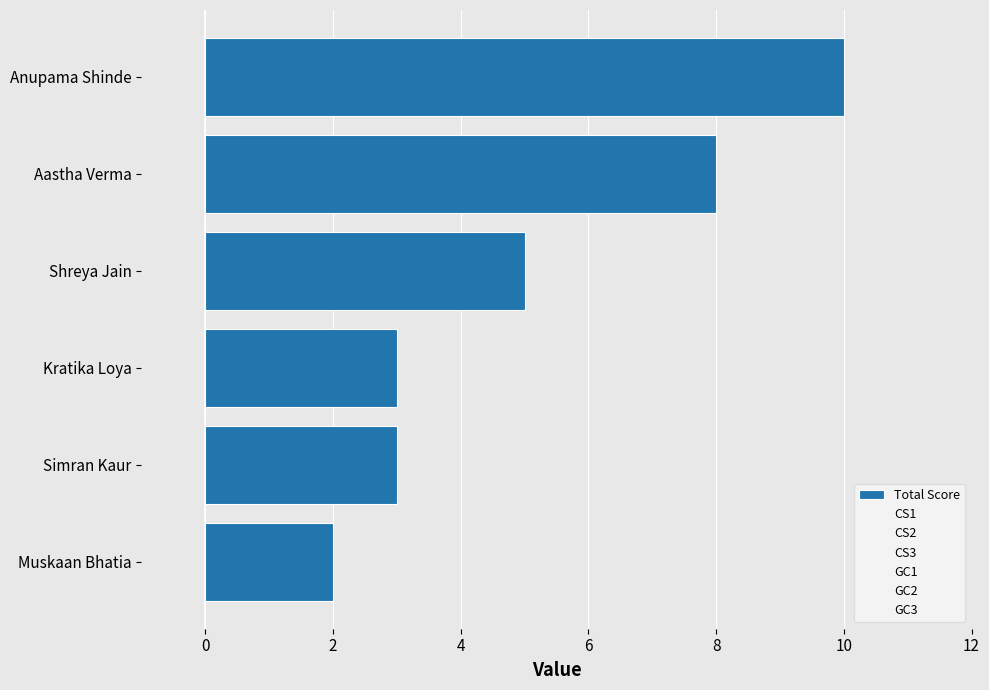

How many bars are there in total?

6